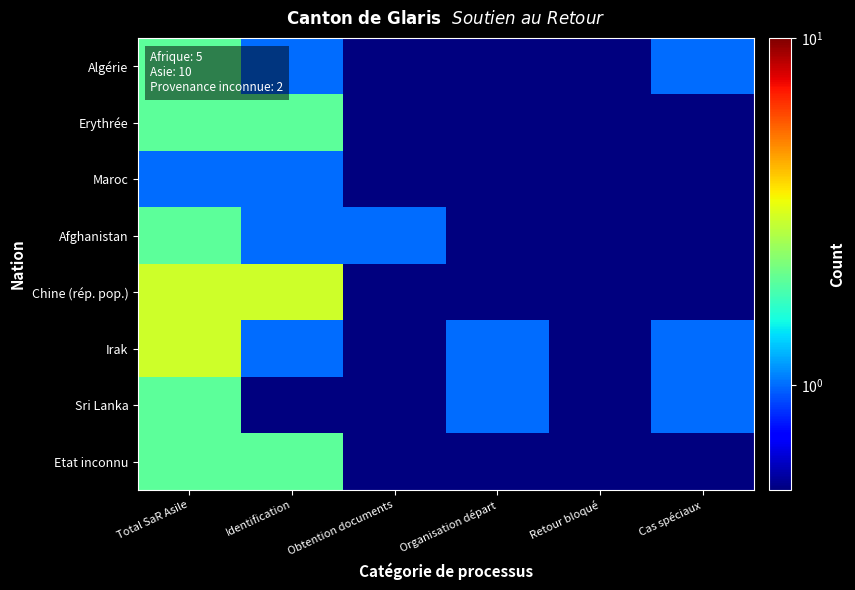

Which series has the largest total across all categories?

Chine (rép. pop.)